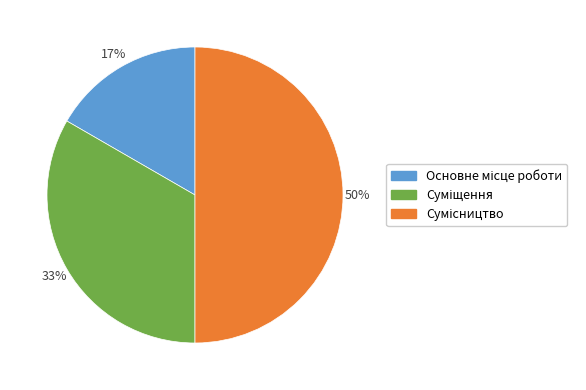

To the nearest percent, what is the average slice percentage?

33%